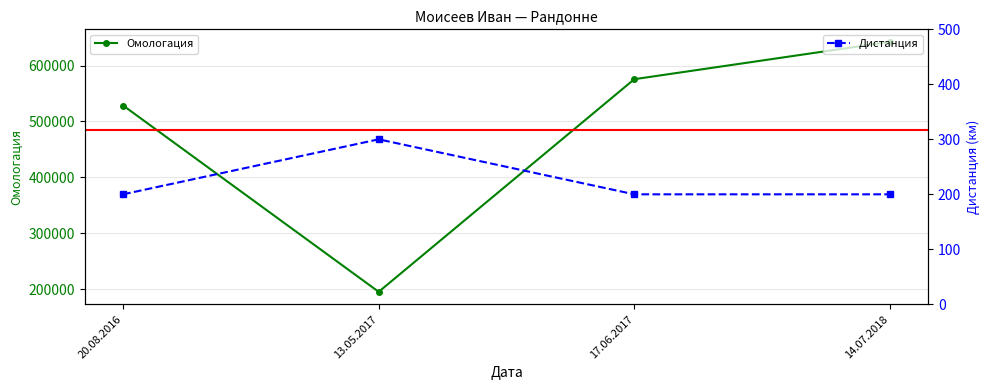

What is the label of the 1st point from the left?

20.08.2016